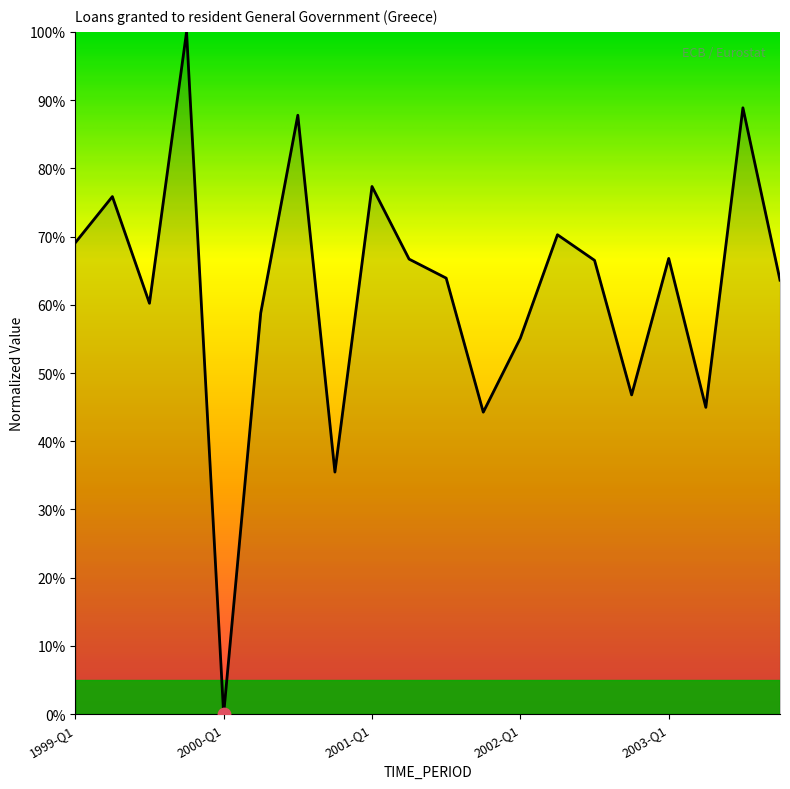

What is the difference between the maximum and minimum values?

100.0